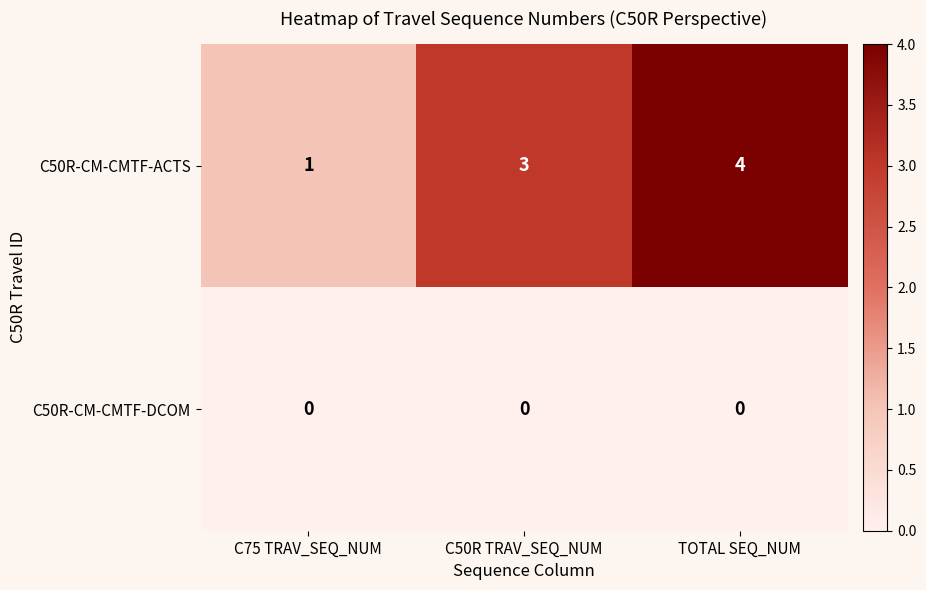

At TOTAL SEQ_NUM, list the series in order from smallest to largest.

C50R-CM-CMTF-DCOM, C50R-CM-CMTF-ACTS